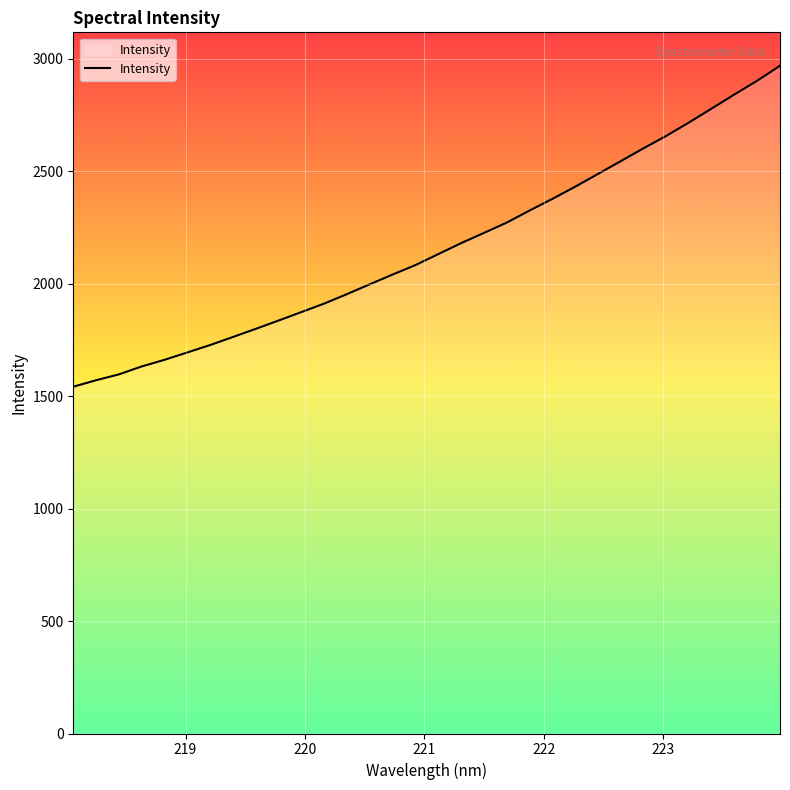

What is the smallest value displayed?

1541.4